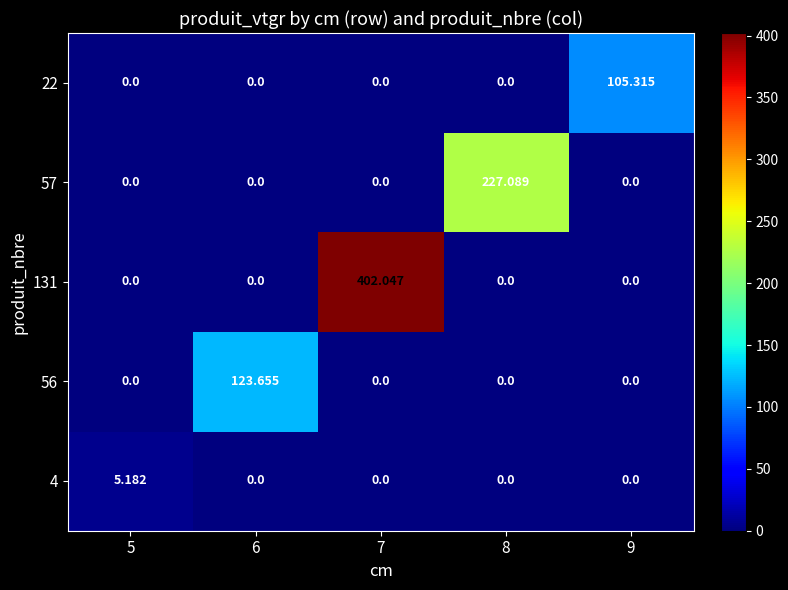

Count the number of data series in this chart.

5